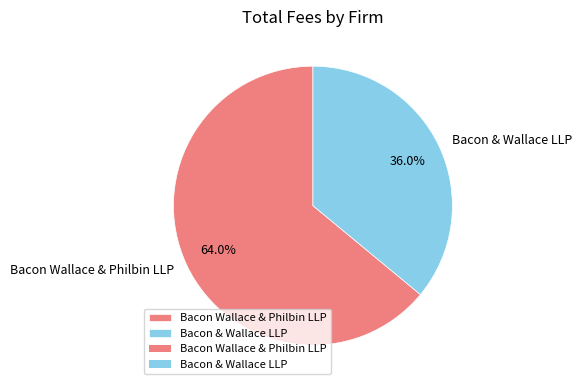

Which category has the smallest portion of the pie?

Bacon & Wallace LLP